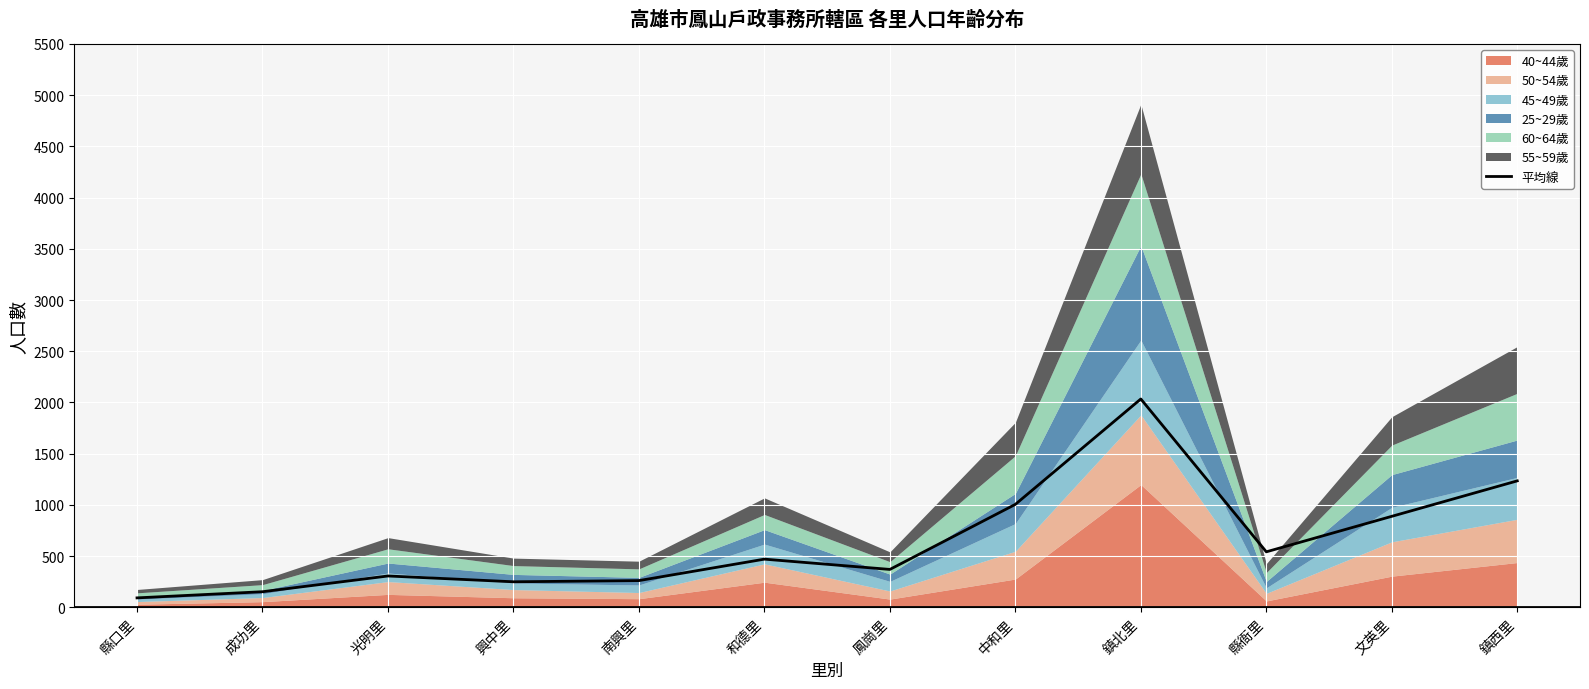

Is it true that the value at 成功里 is 60.9?

False